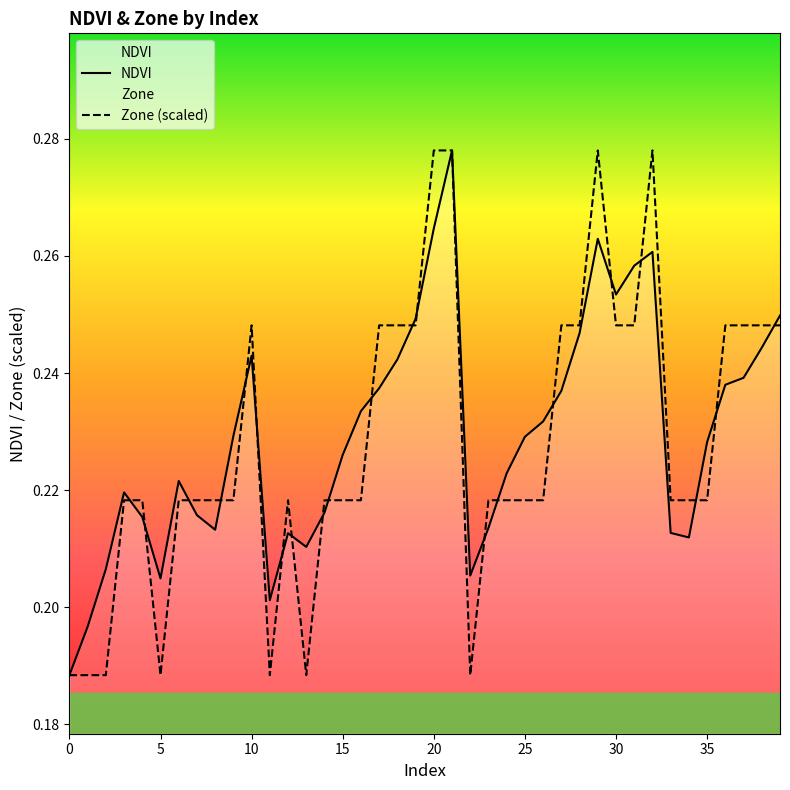

The NDVI series shows 0.3 at 0. True or false?

False